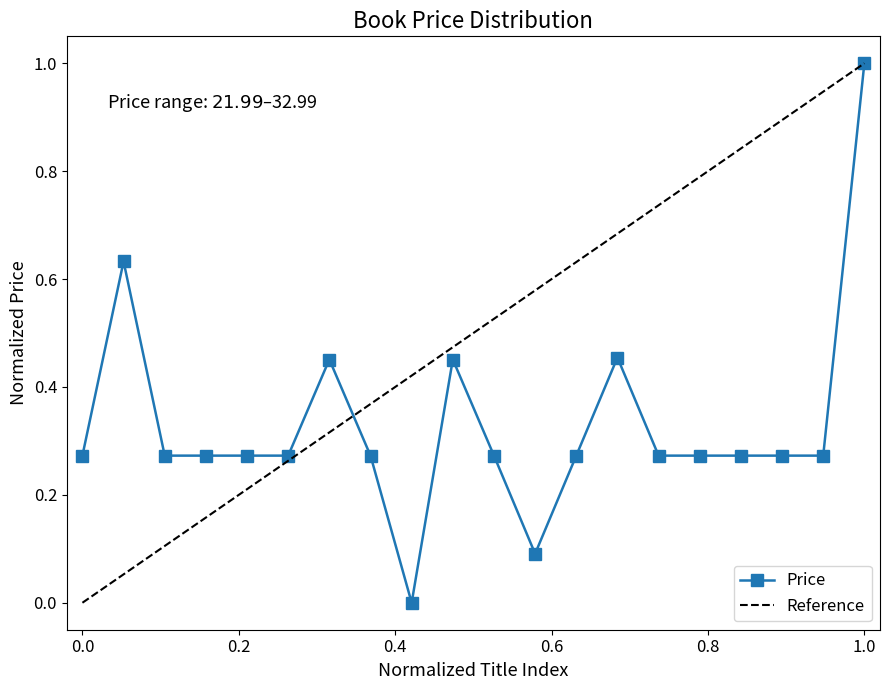

The Price series shows 1.0 at 1.0. True or false?

True